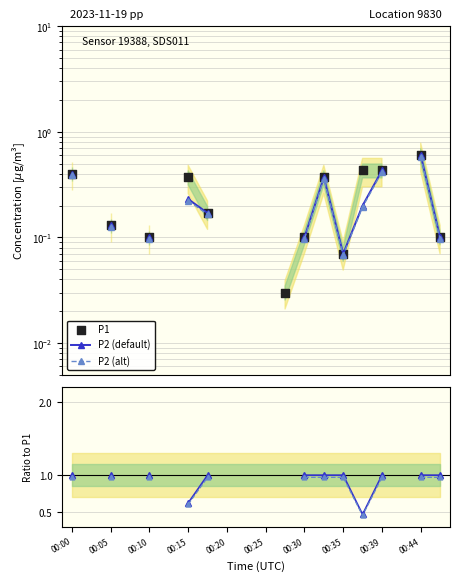

At how many categories does at least one series exceed 0?

13